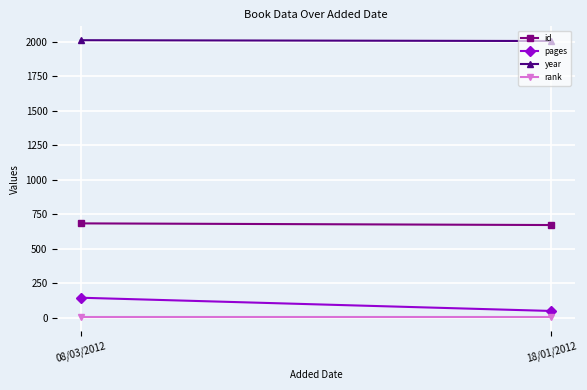

At how many categories does at least one series exceed 285?

2